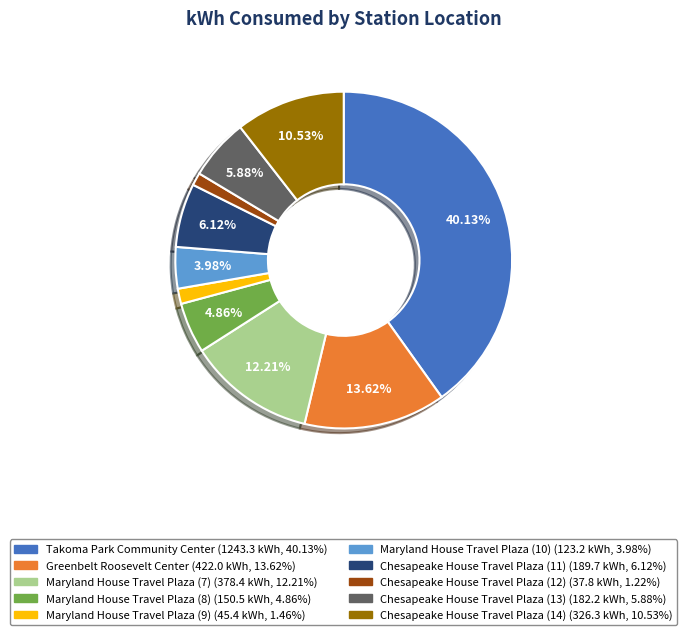

To the nearest percent, what is the difference between the largest and smallest slice percentages?

39%